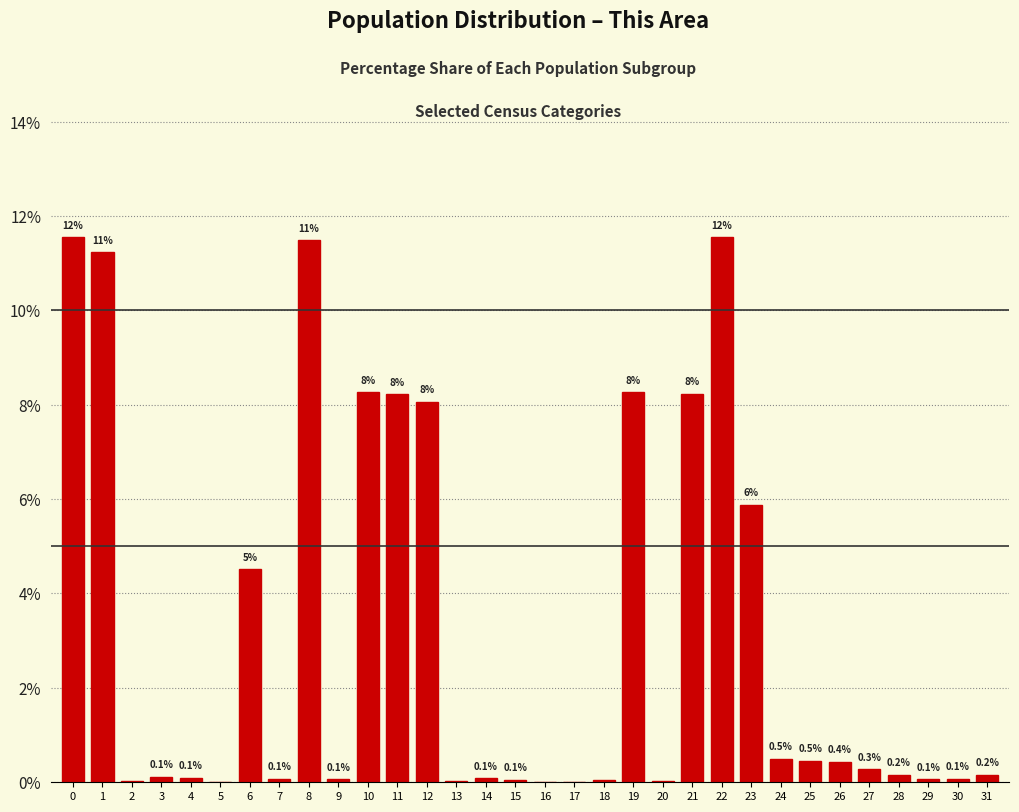

Which has a higher value, 31 or 13?

31